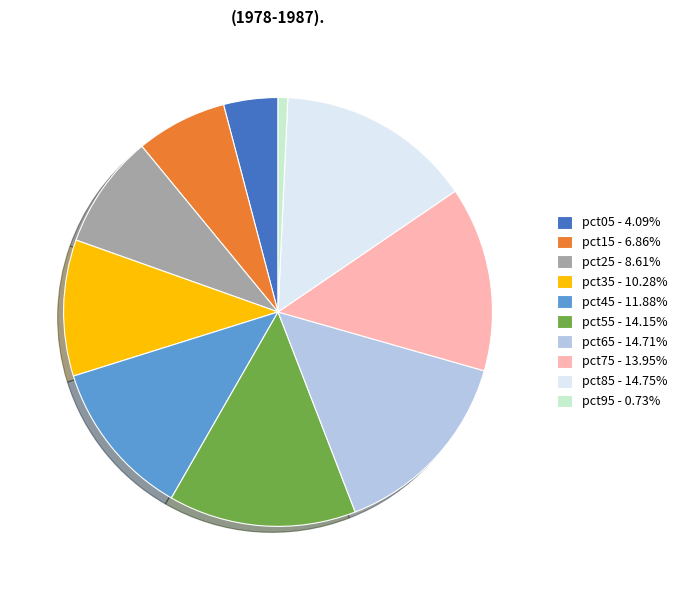

The pct65 slice represents 15% of the pie. True or false?

True